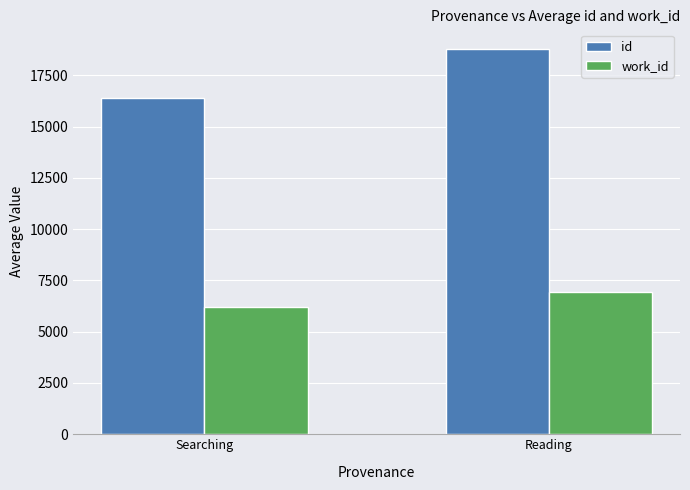

At how many categories does at least one series exceed 12137?

2